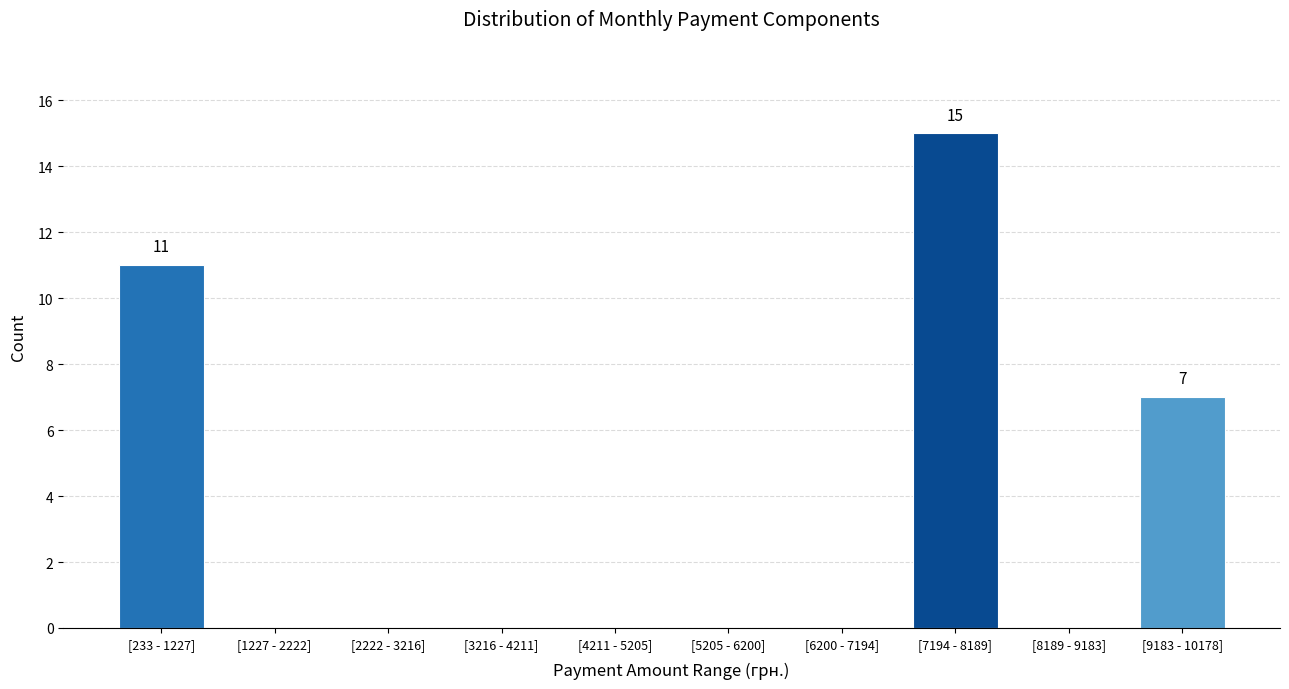

Reading right to left, extract all data points from this chart.

[9183 - 10178]=7	[8189 - 9183]=0	[7194 - 8189]=15	[6200 - 7194]=0	[5205 - 6200]=0	[4211 - 5205]=0	[3216 - 4211]=0	[2222 - 3216]=0	[1227 - 2222]=0	[233 - 1227]=11